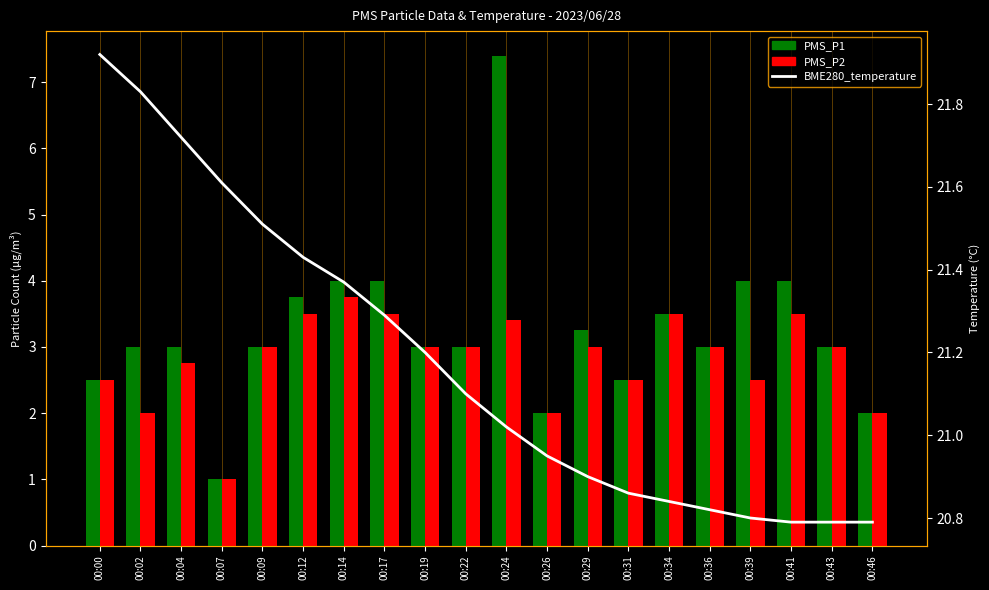

Are the bars grouped side by side (vs. stacked)?

Yes